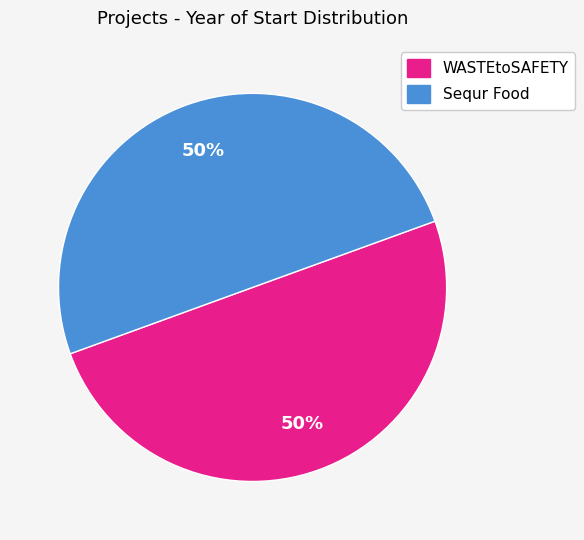

To the nearest percent, what is the average slice percentage?

50%